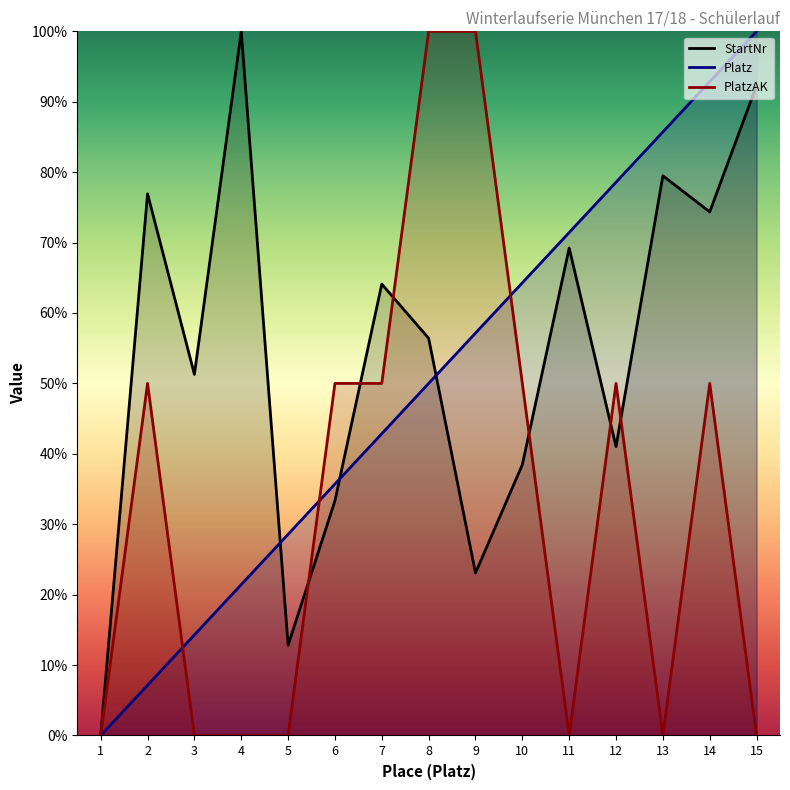

Which label corresponds to the largest value in the chart?

15